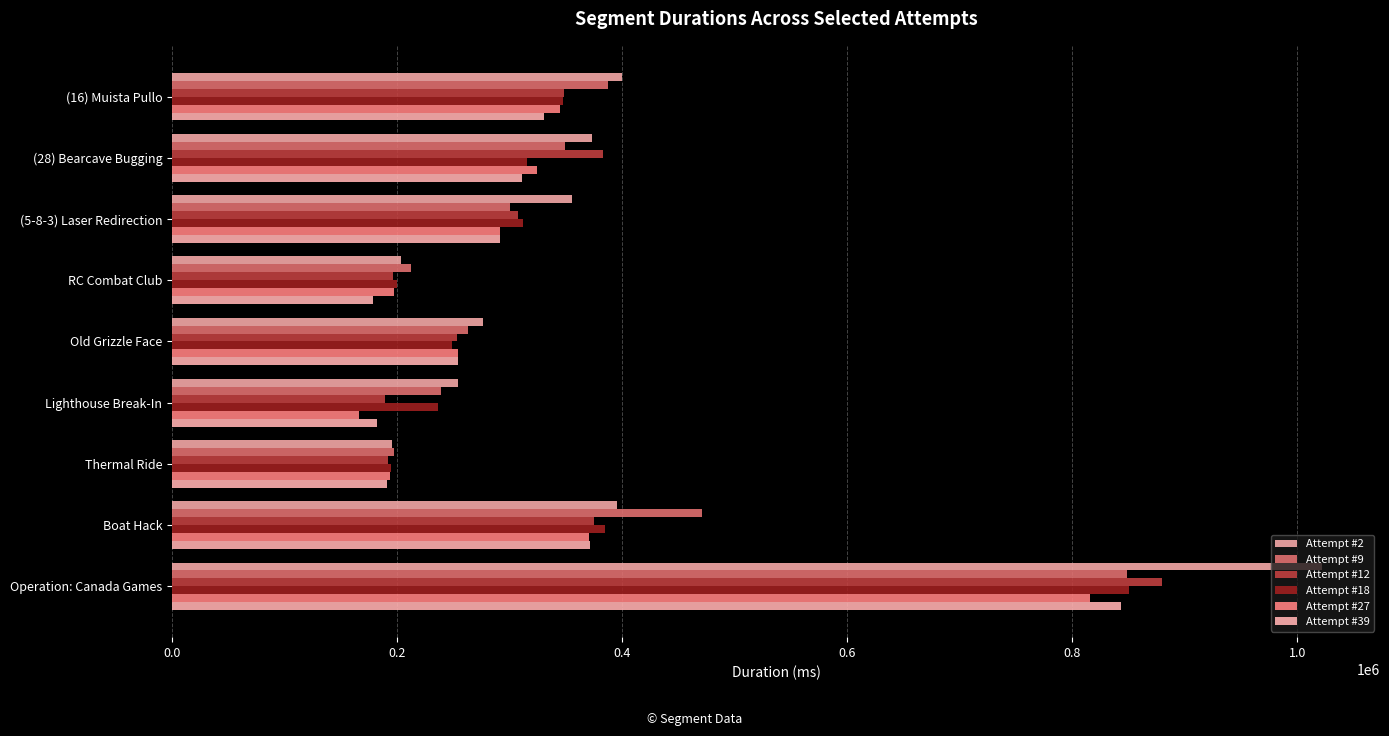

Which series has the largest total across all categories?

Attempt #2